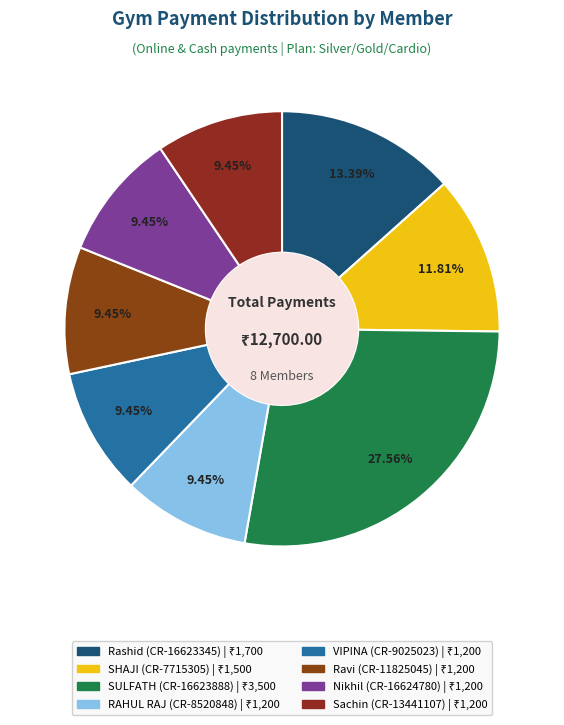

Which slice is the smallest?

RAHUL RAJ (CR-8520848)